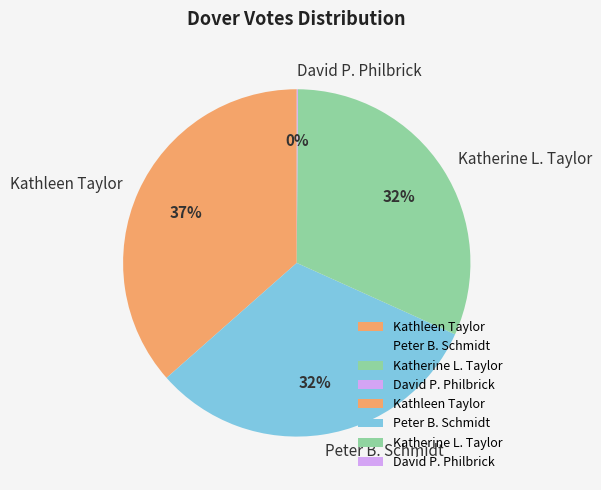

Does Katherine L. Taylor represent more than half of the total?

No